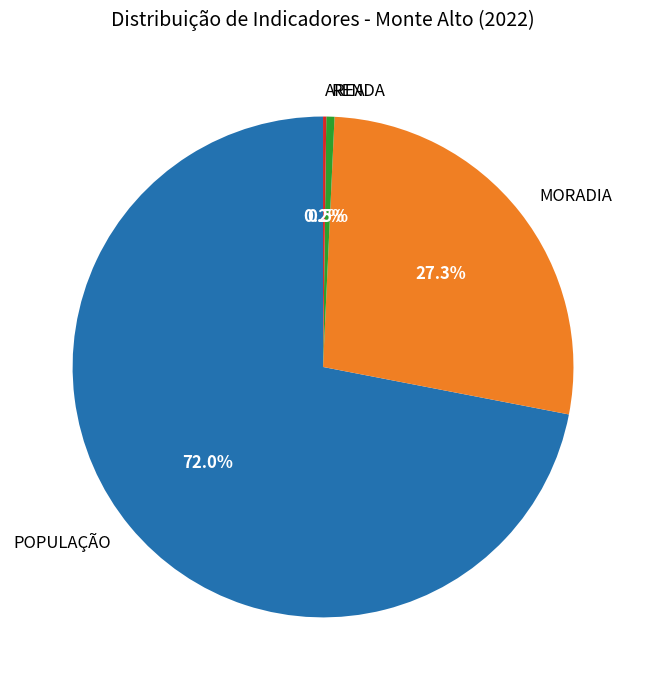

Combined, do RENDA and POPULAÇÃO account for over 50%?

Yes